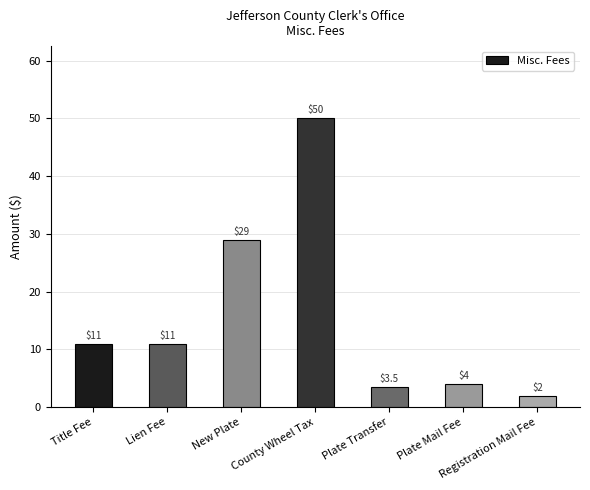

Read the value at Plate Mail Fee.

4.0